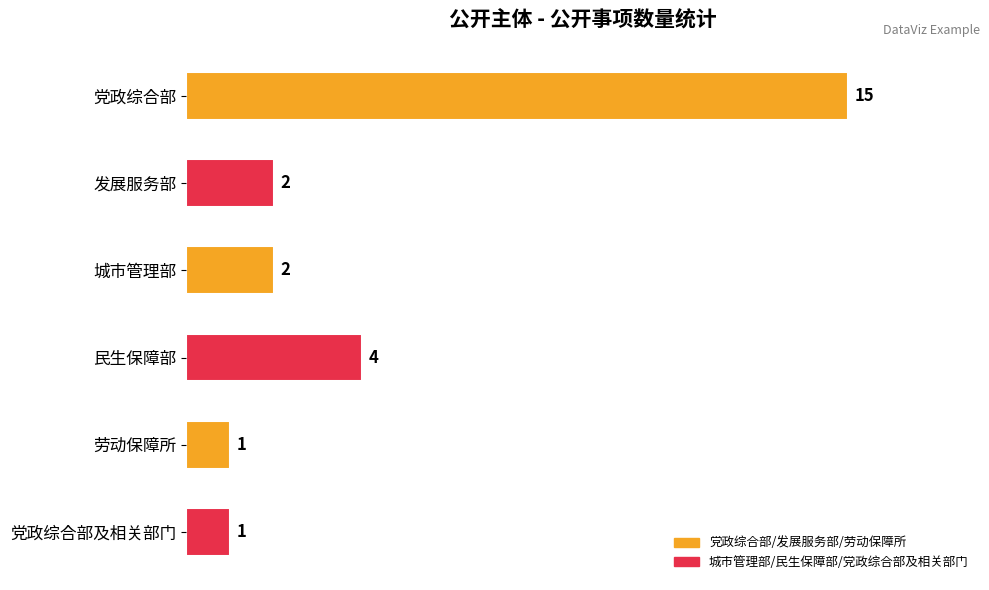

Reading top to bottom, extract all data points from this chart.

15	2	2	4	1	1